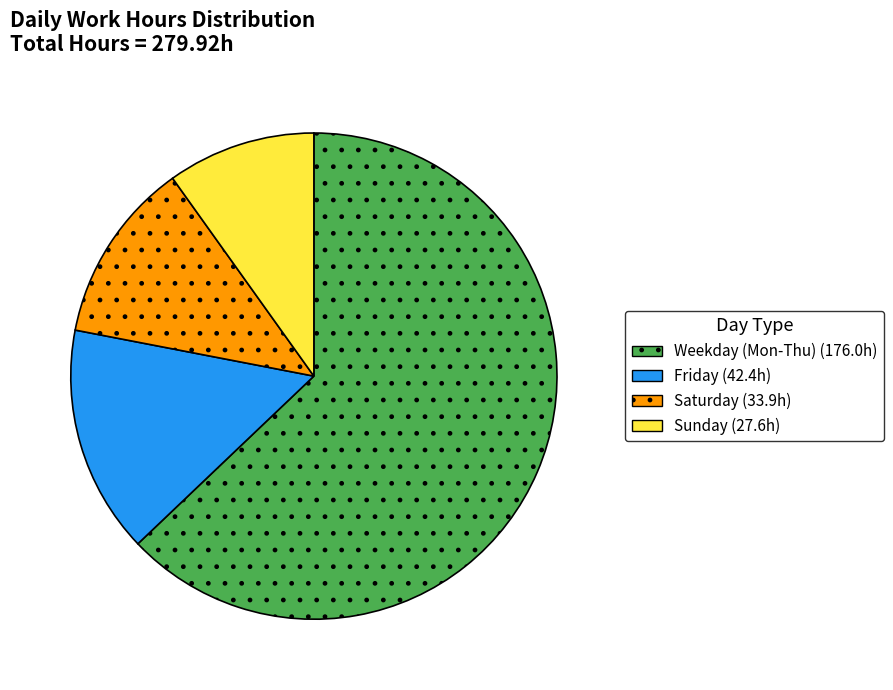

Is there a majority slice in this chart?

Yes